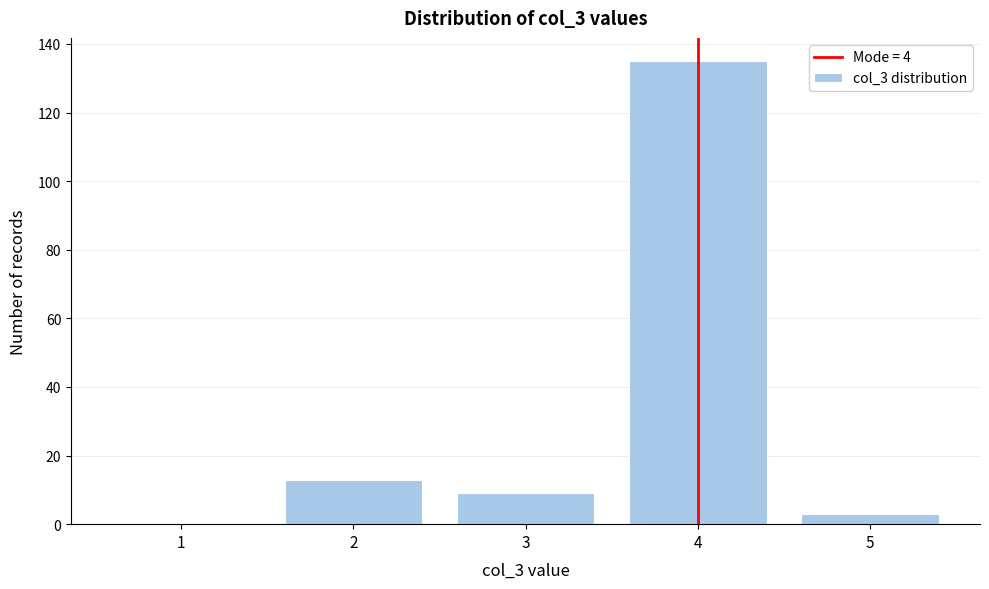

Reading left to right, transcribe all the data shown in this chart.

1=0	2=13	3=9	4=135	5=3